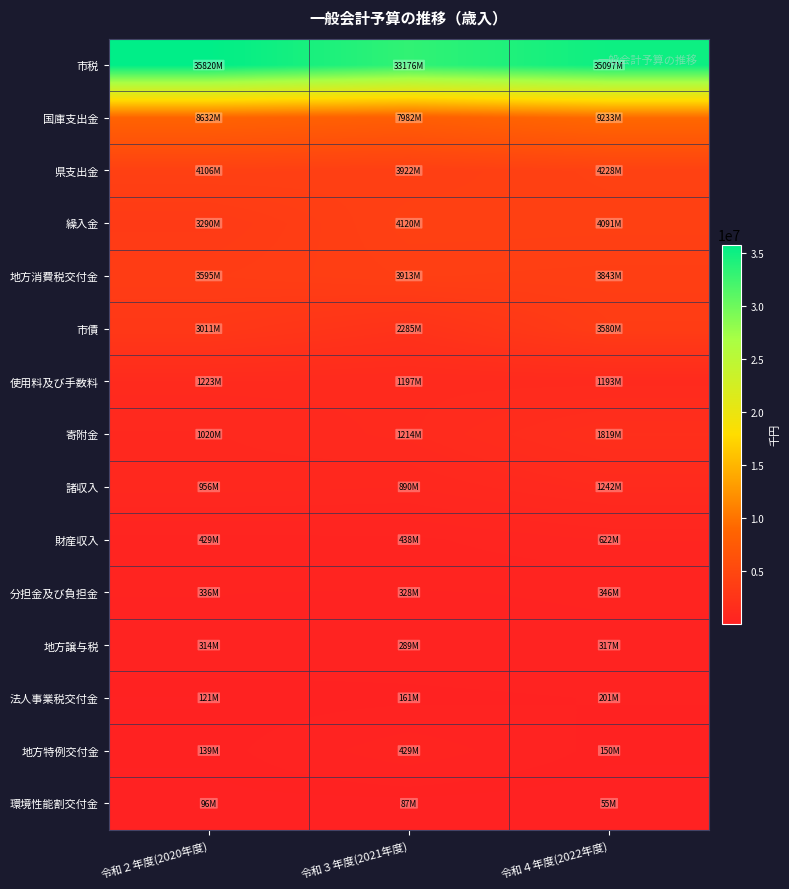

How many distinct data groups are displayed?

15